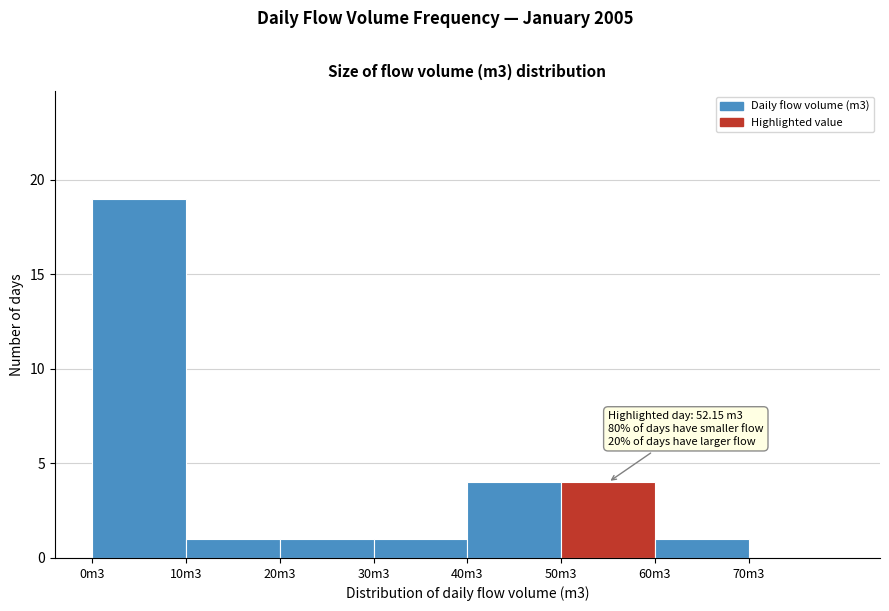

Reading right to left, transcribe all the data shown in this chart.

70m3=0	60m3=1	50m3=4	40m3=4	30m3=1	20m3=1	10m3=1	0m3=19